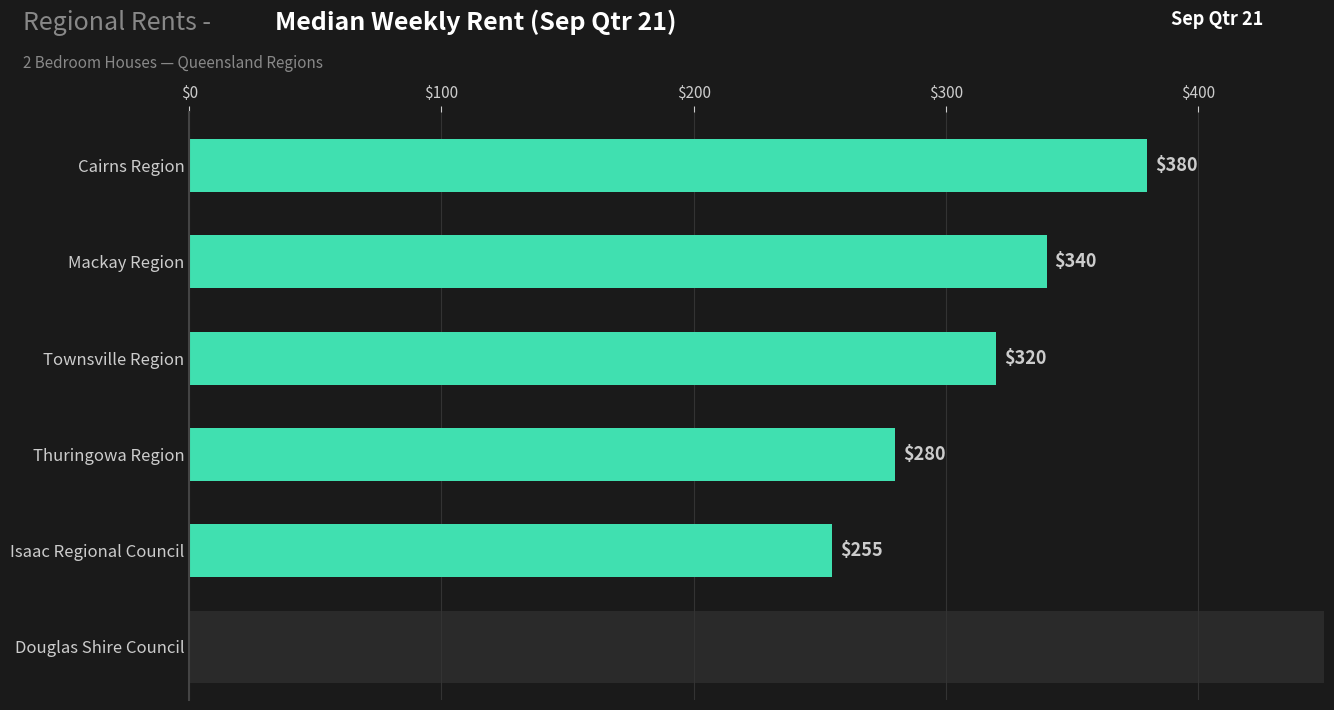

What is the sum of all values?

1575